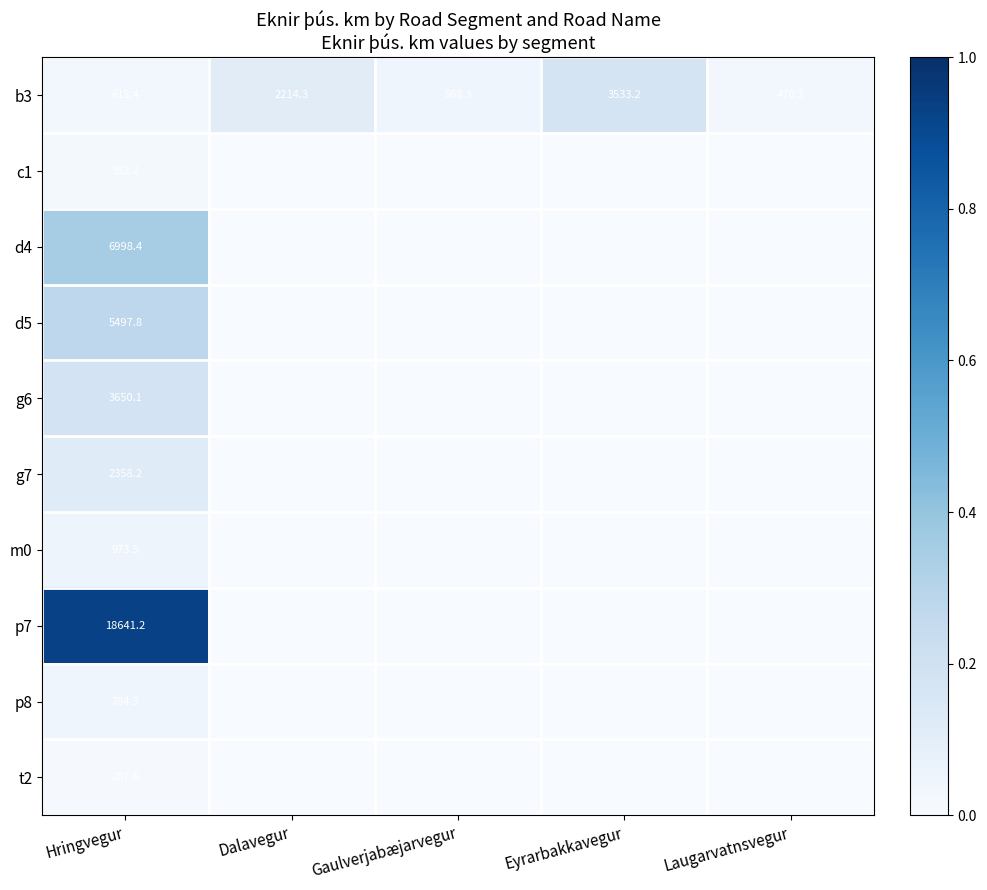

Is it true that b3 equals 868.3 at Gaulverjabæjarvegur?

True